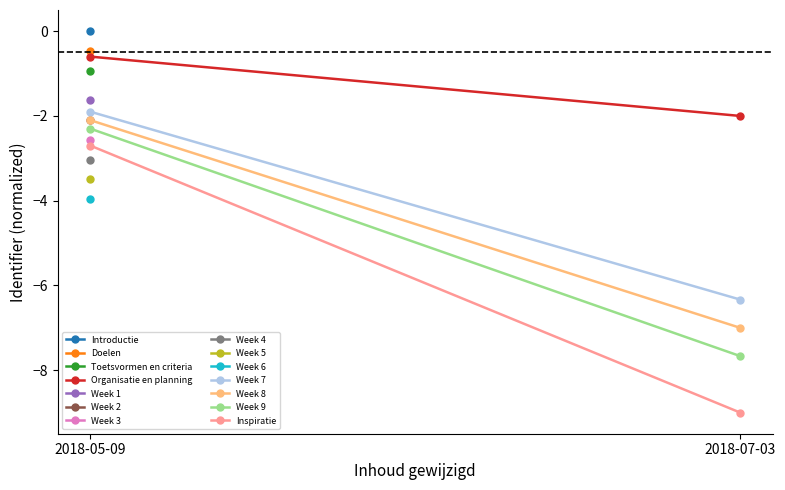

How many lines are shown in the chart?

5